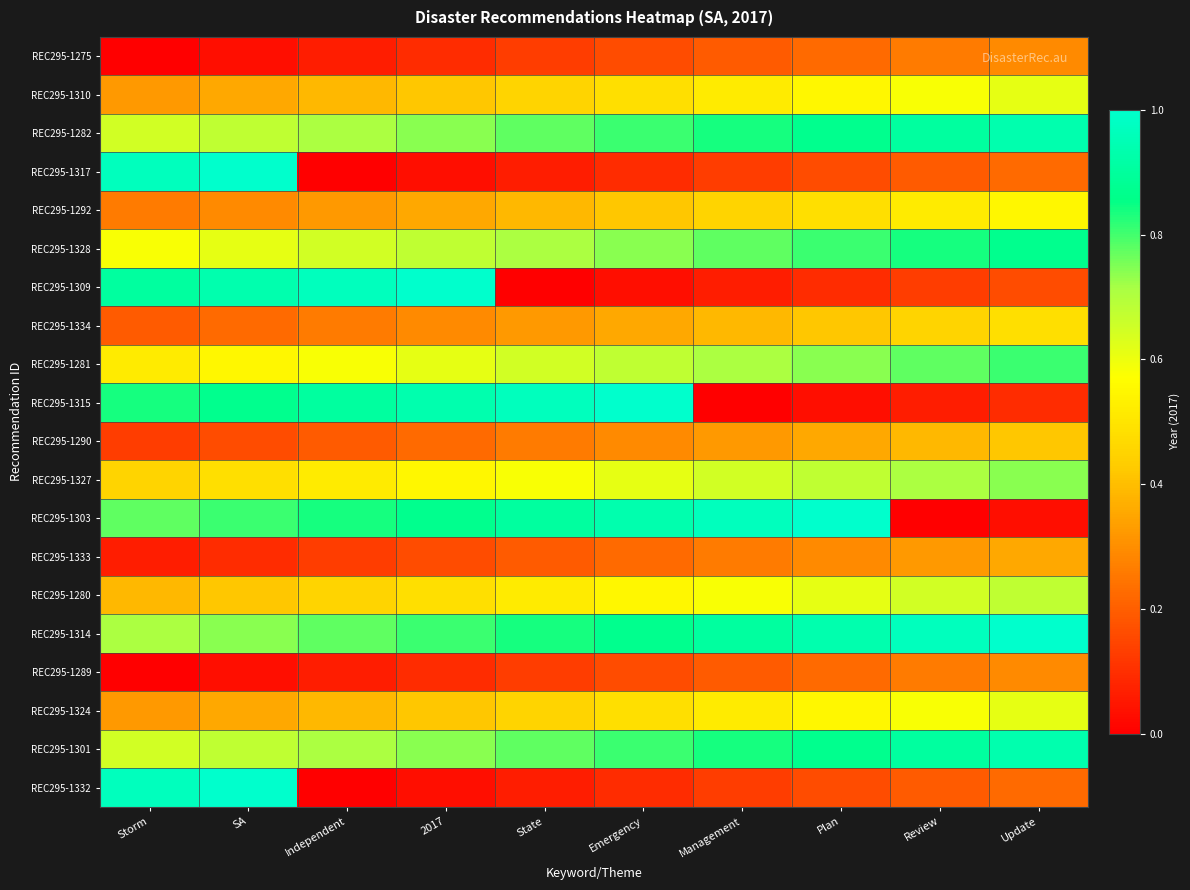

What is the spread (max minus min) of values at Review?

1.0